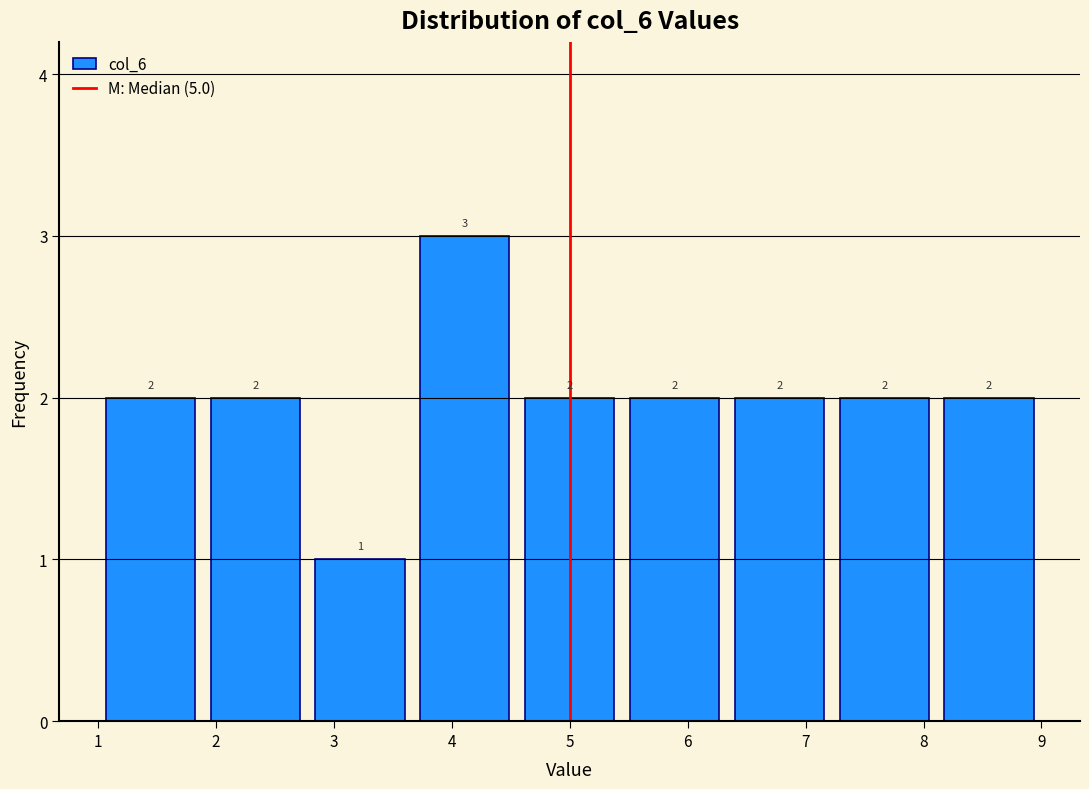

Over which range of the x-axis is the bar tallest?

3.7 to 4.6